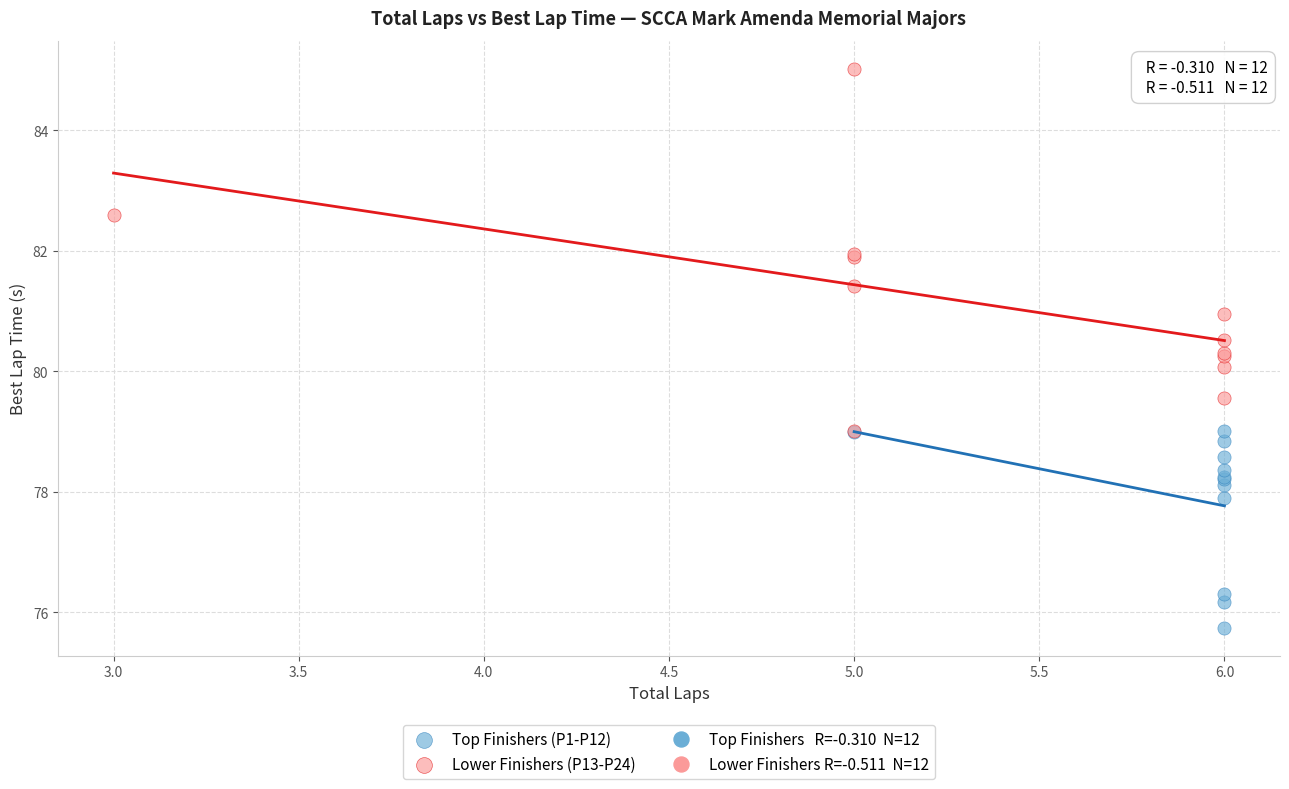

Which series reaches the minimum Y coordinate?

Top Finishers (P1-P12)